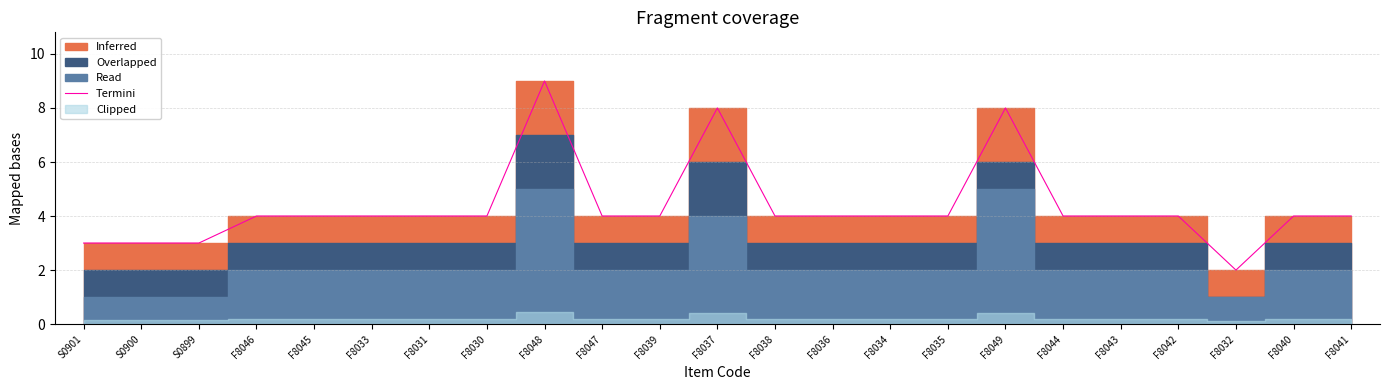

Which has a higher value, F8047 or F8031?

F8047